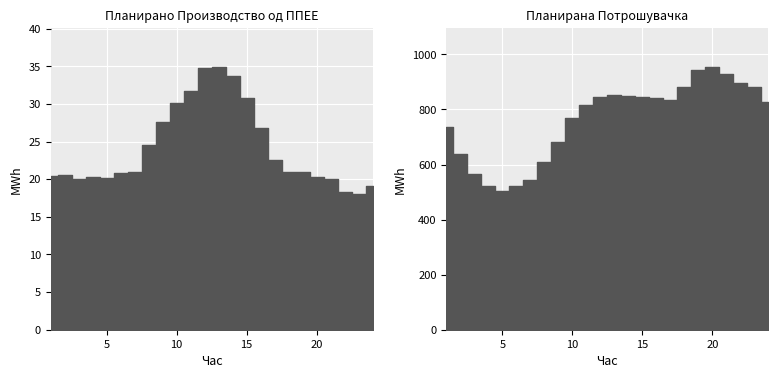

At which label does Планирана Потрошувачка first exceed 835?

12